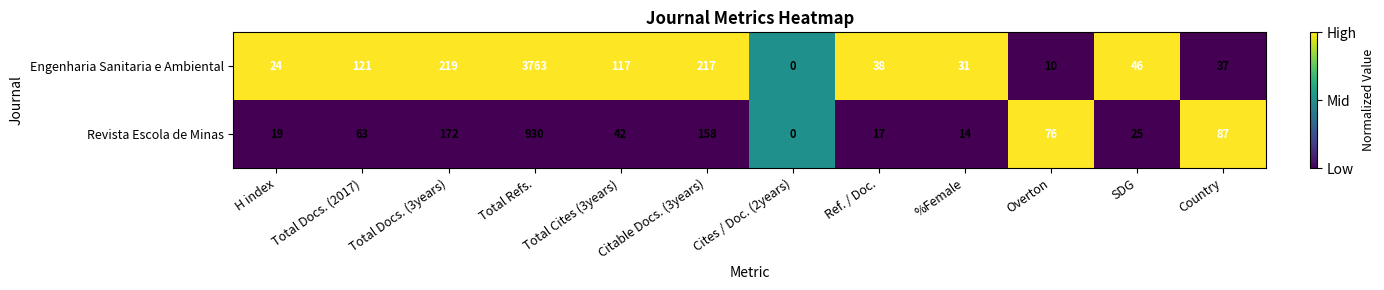

The value of Revista Escola de Minas at Total Cites (3years) is 20. True or false?

False